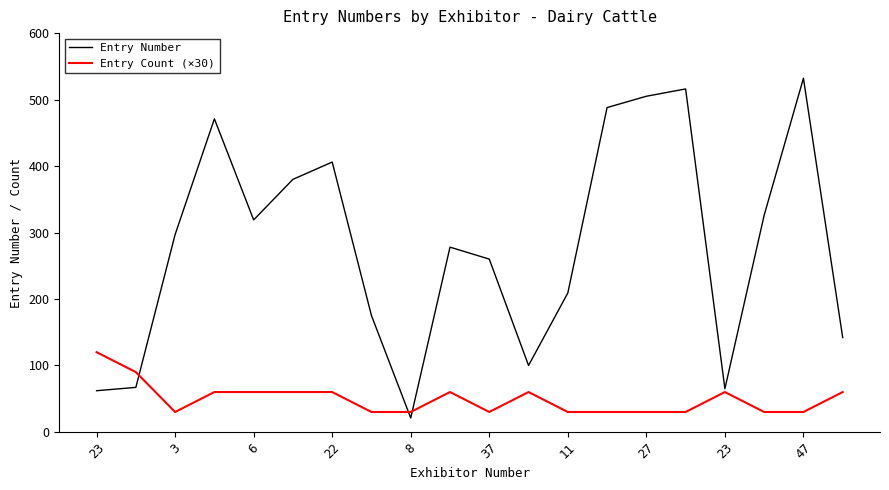

What is the difference between the maximum and minimum values in the Entry Count (×30) series?

90